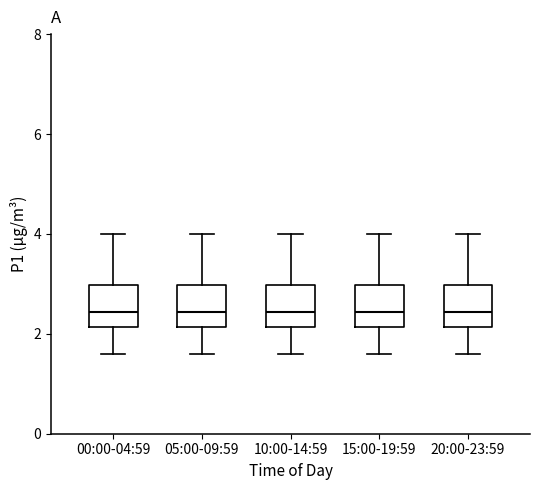

Reading left to right, transcribe this box plot: for each box, give where its median line is, the range the box spans, and where its two whiskers end, as read against the y-axis. The values are not printed on the chart, so give them approximately, as read against the axis.

00:00-04:59: median 2.4, box 2.2 to 3.0, whiskers 1.6 to 4.0
05:00-09:59: median 2.4, box 2.2 to 3.0, whiskers 1.6 to 4.0
10:00-14:59: median 2.4, box 2.2 to 3.0, whiskers 1.6 to 4.0
15:00-19:59: median 2.4, box 2.2 to 3.0, whiskers 1.6 to 4.0
20:00-23:59: median 2.4, box 2.2 to 3.0, whiskers 1.6 to 4.0